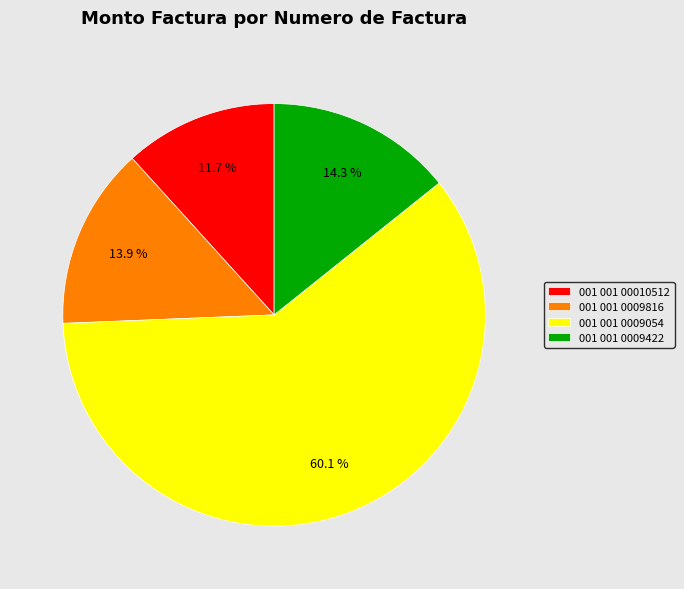

How many slices are in this pie chart?

4